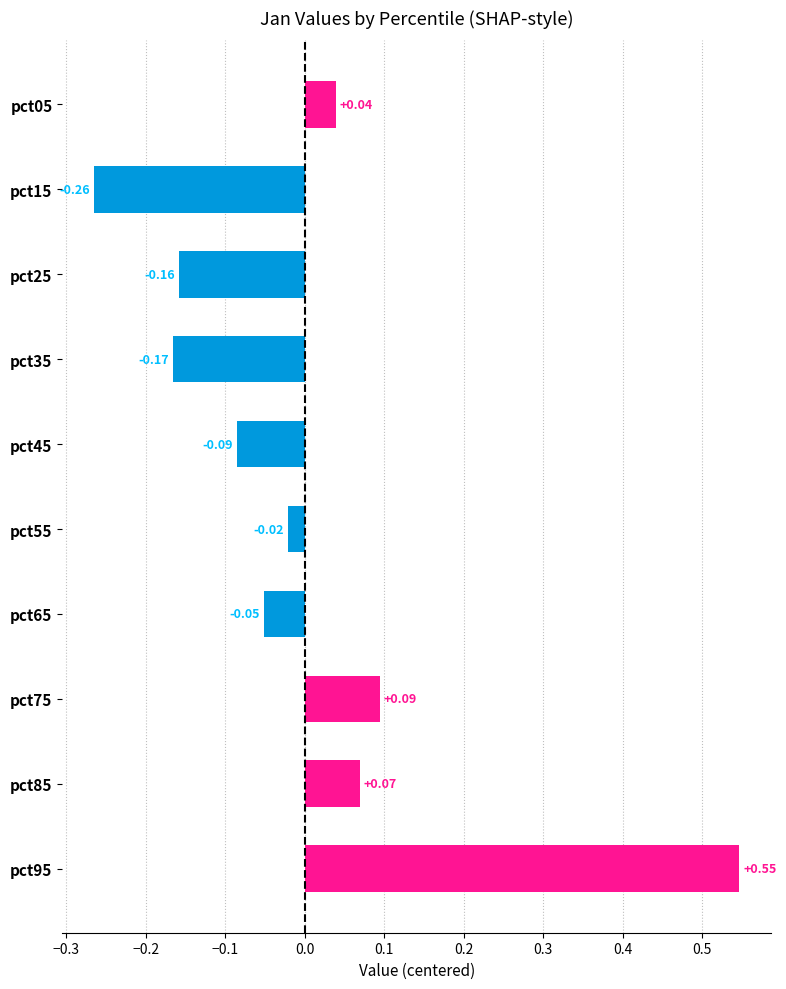

How many data points are above 0?

4